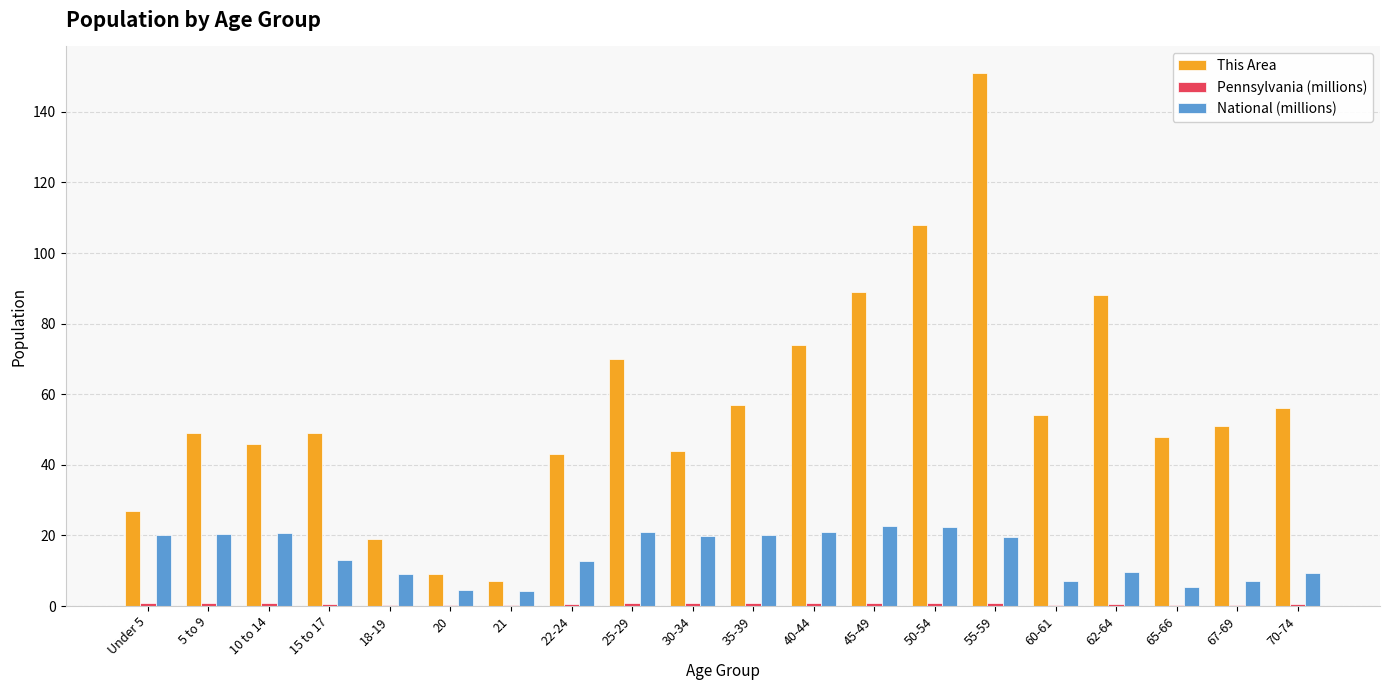

Are the bars horizontal?

No